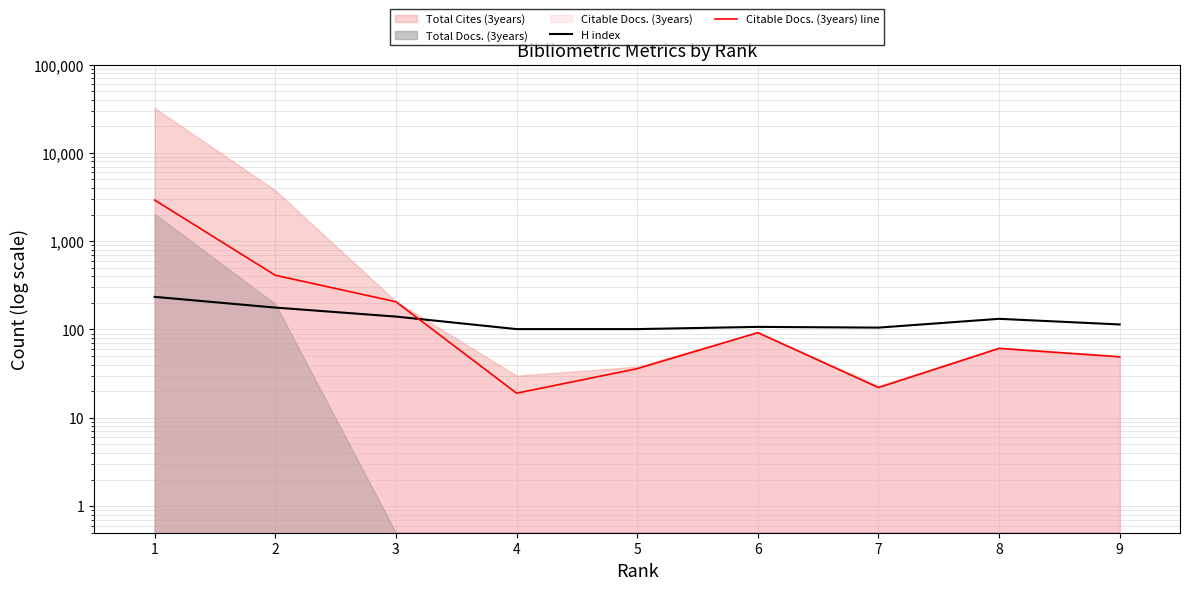

After their last crossing, which series has the higher values: Citable Docs. (3years) line or H index?

H index